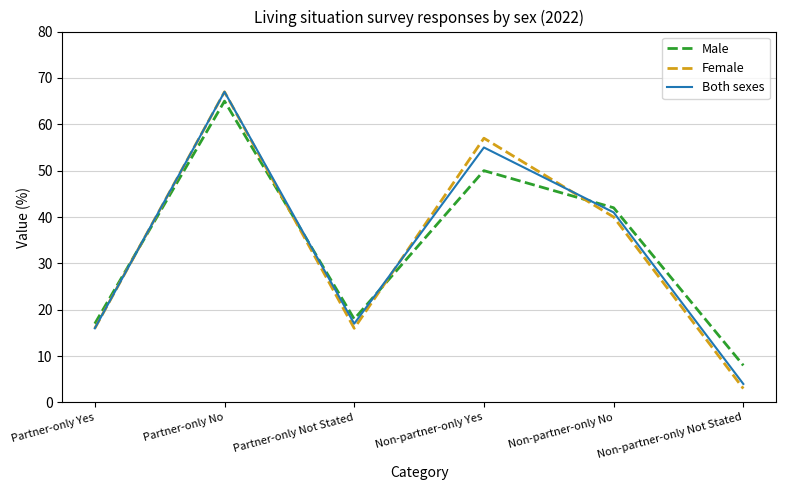

What is the sum of the Female values at Non-partner-only No and Partner-only Not Stated?

56